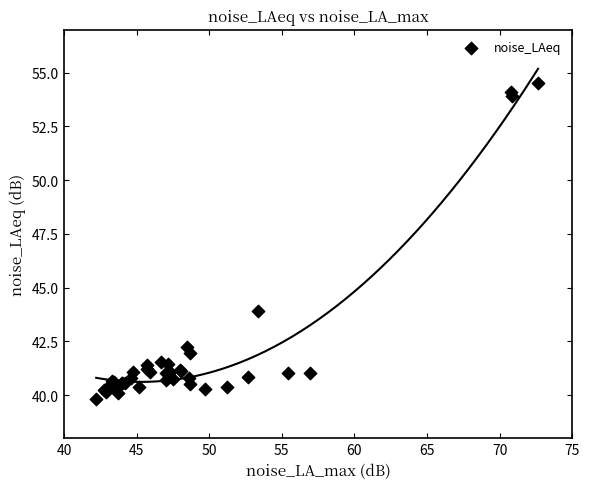

What Y value in the scatter plot is closest to 47?

43.9